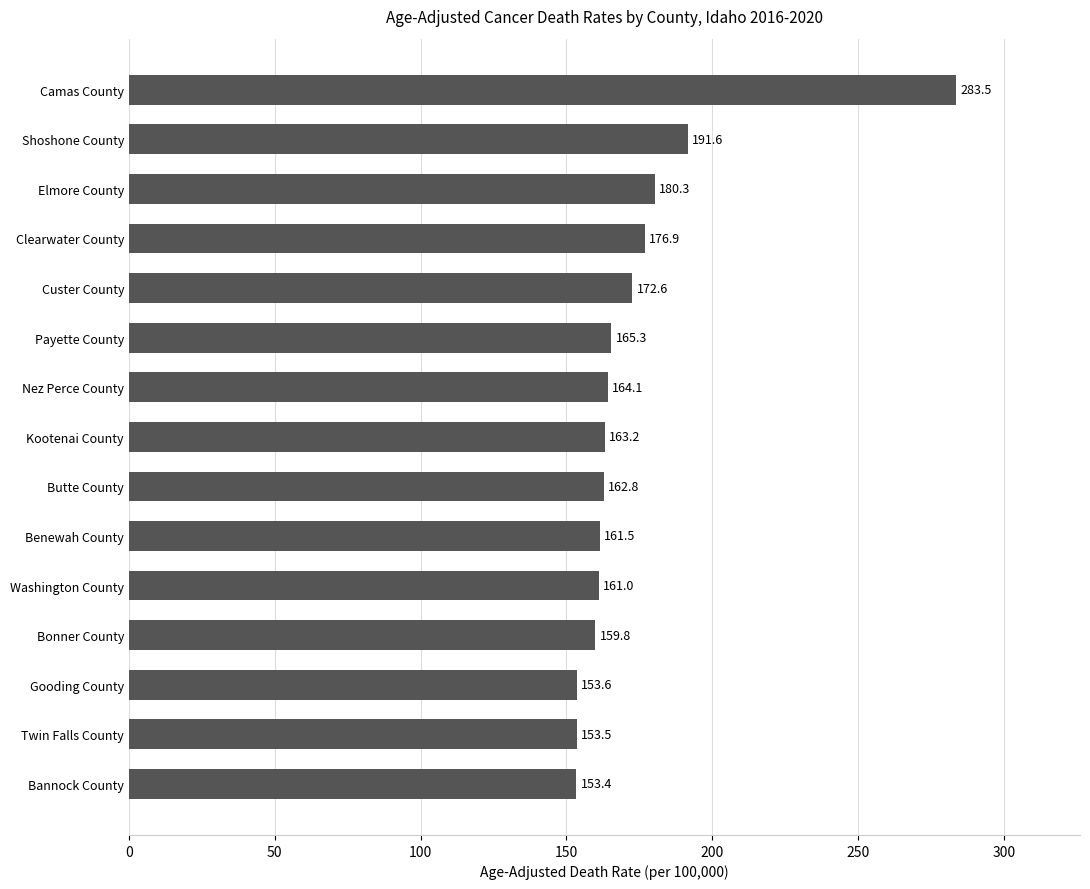

Approximately how many times larger is the value at Butte County compared to Gooding County?

1.1